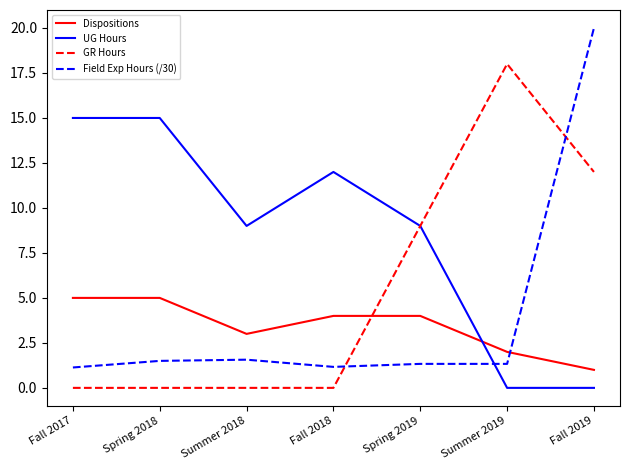

What is the greatest value displayed?

20.0